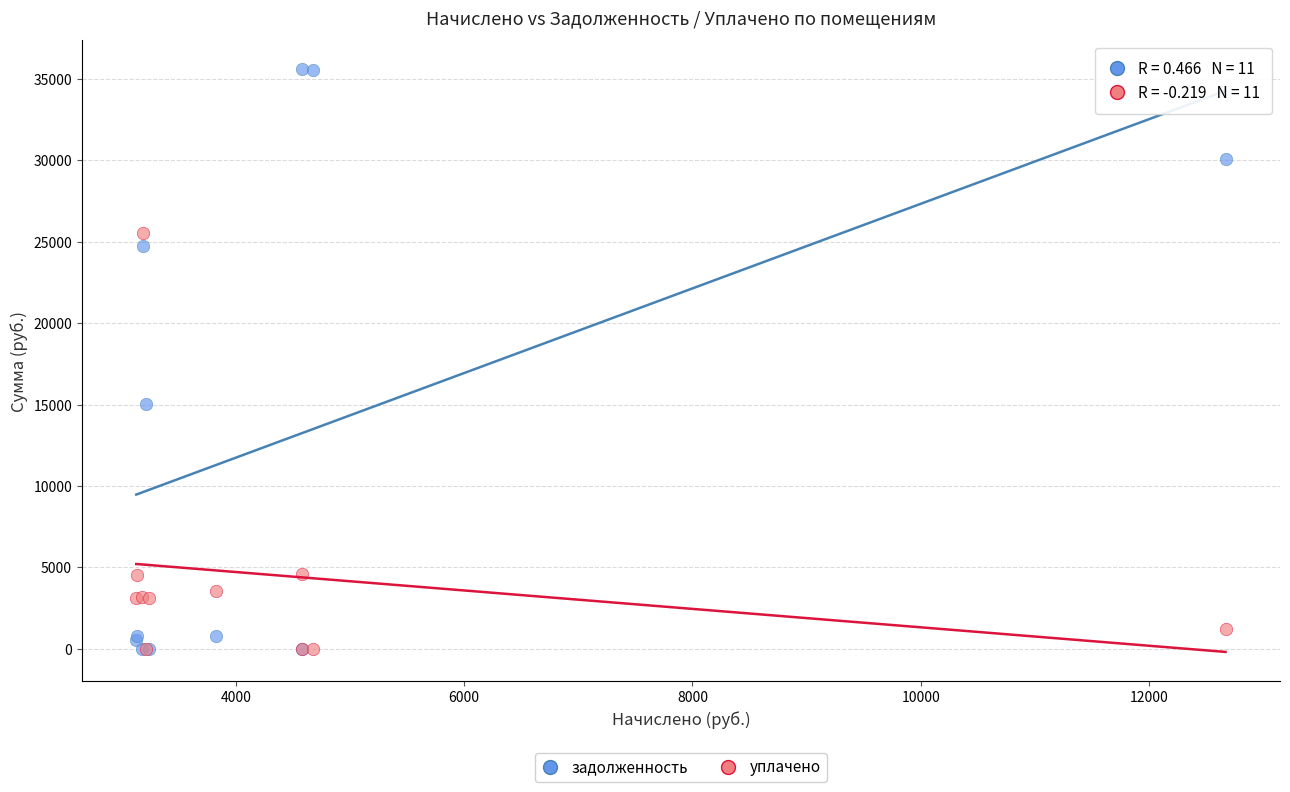

In the уплачено series, what Y value is closest to 12776?

4580.0